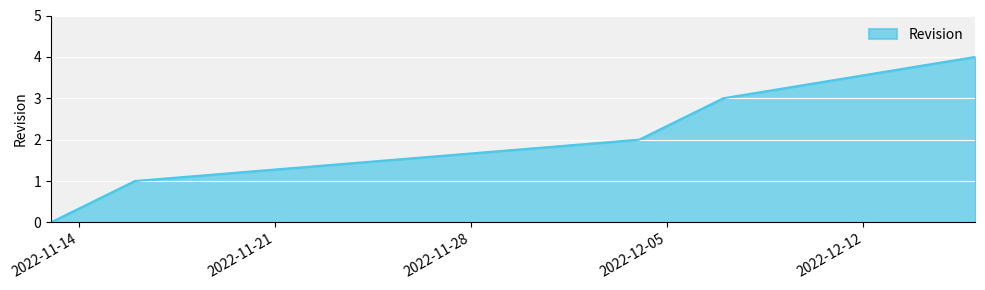

What is the maximum value shown in the chart?

4